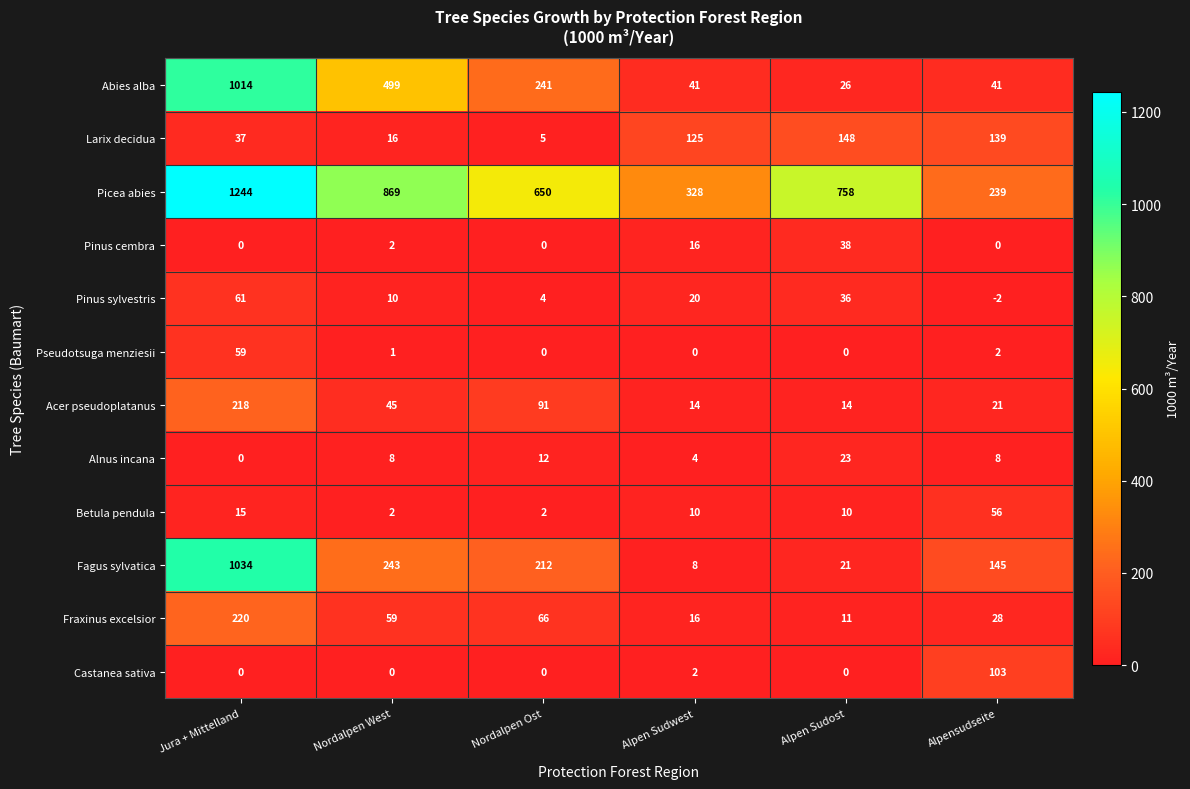

What is the approximate value of Fraxinus excelsior at Alpen Sudost, to the nearest 5?

10